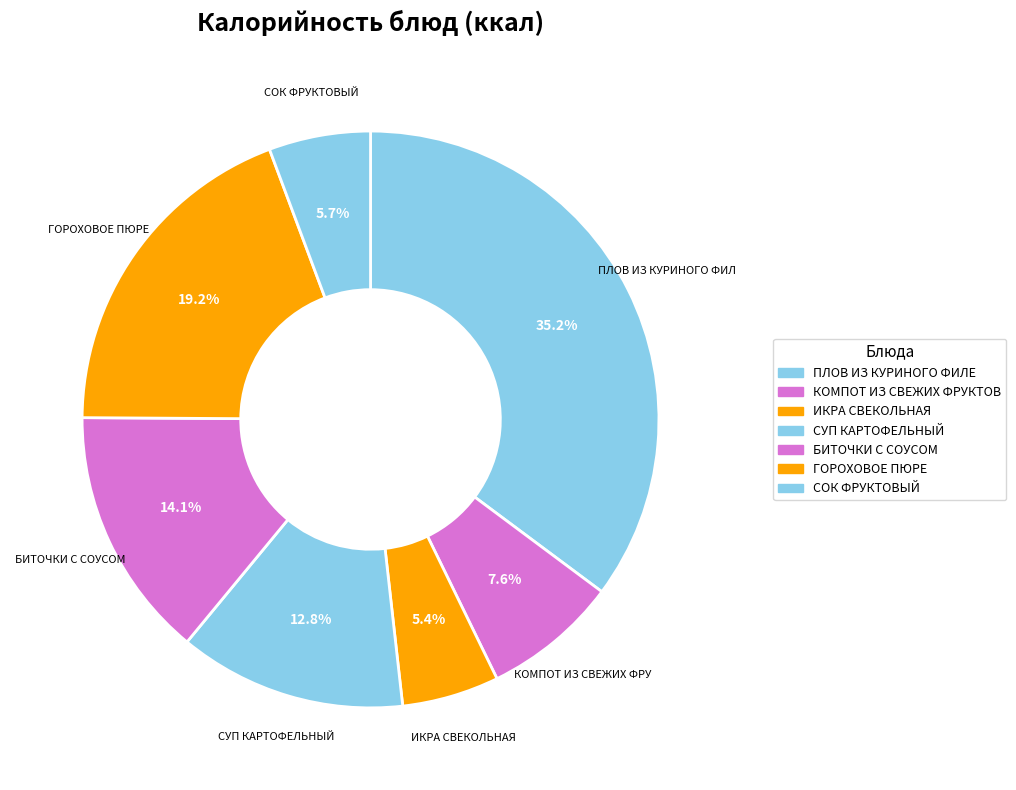

Which slice is the largest?

ПЛОВ ИЗ КУРИНОГО ФИЛЕ